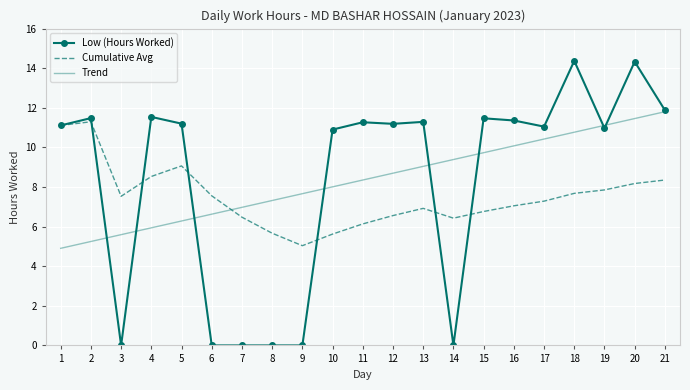

List the labels in order of Trend value, smallest first.

1, 2, 3, 4, 5, 6, 7, 8, 9, 10, 11, 12, 13, 14, 15, 16, 17, 18, 19, 20, 21